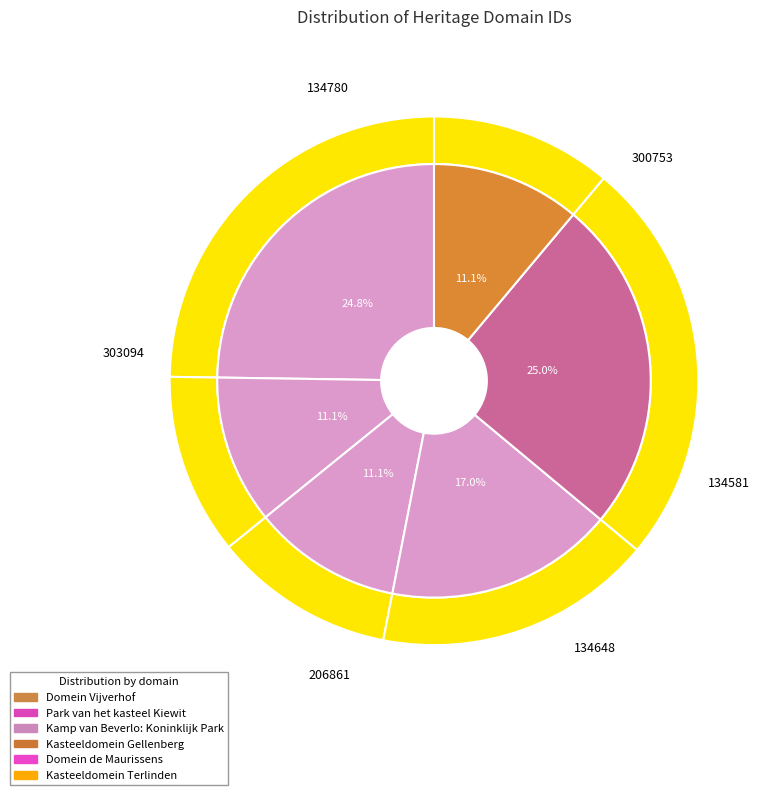

What is the change in value from Domein Vijverhof to Kamp van Beverlo: Koninklijk Park?

-166105